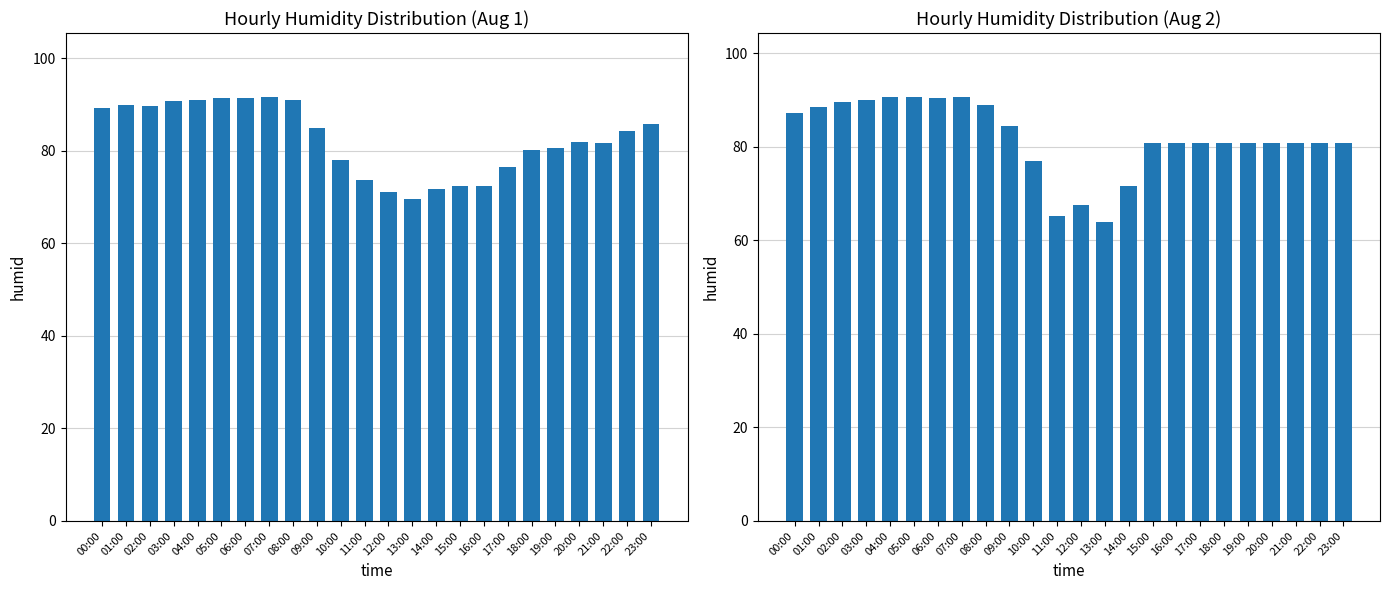

How many values exceed 80?

19